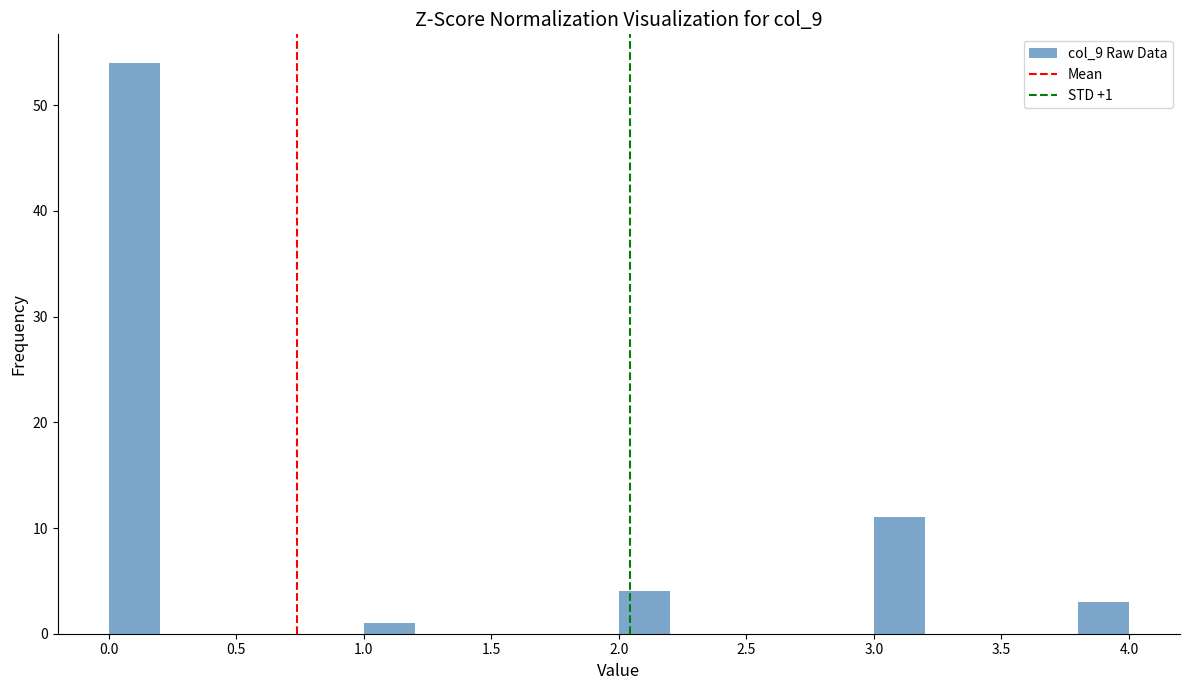

Over which range of the x-axis is the bar tallest?

0.0 to 0.2